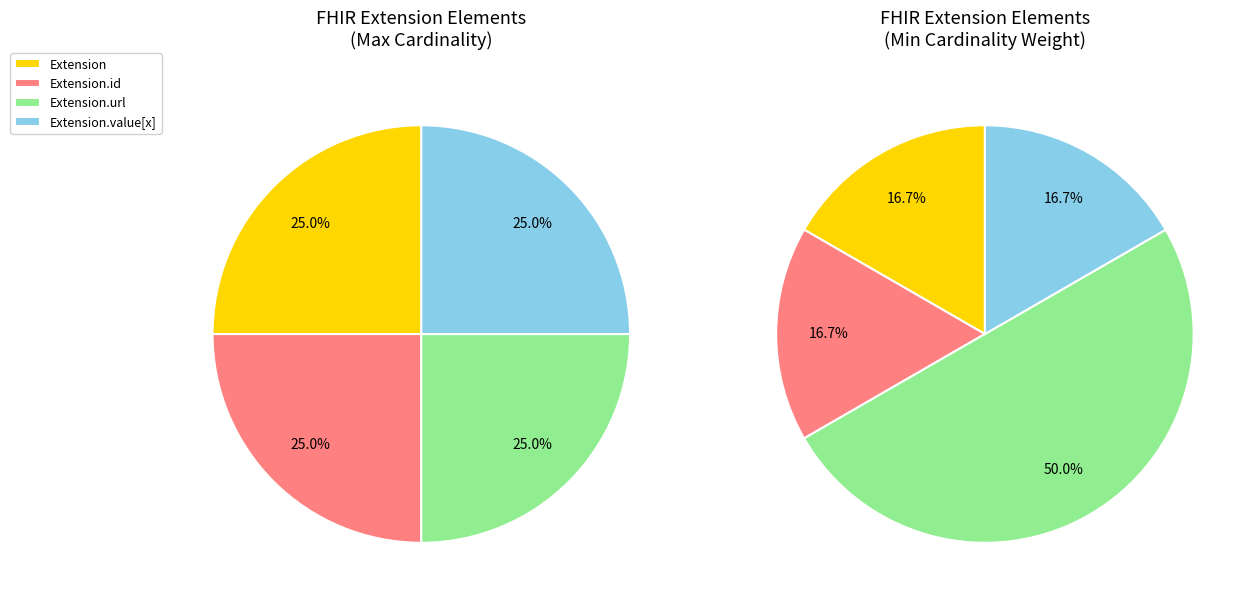

Which category has the biggest portion of the pie?

Extension.url